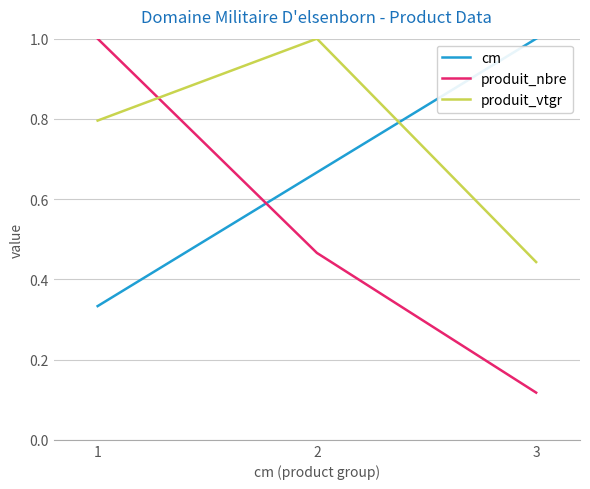

Which series has the widest spread of values?

produit_nbre